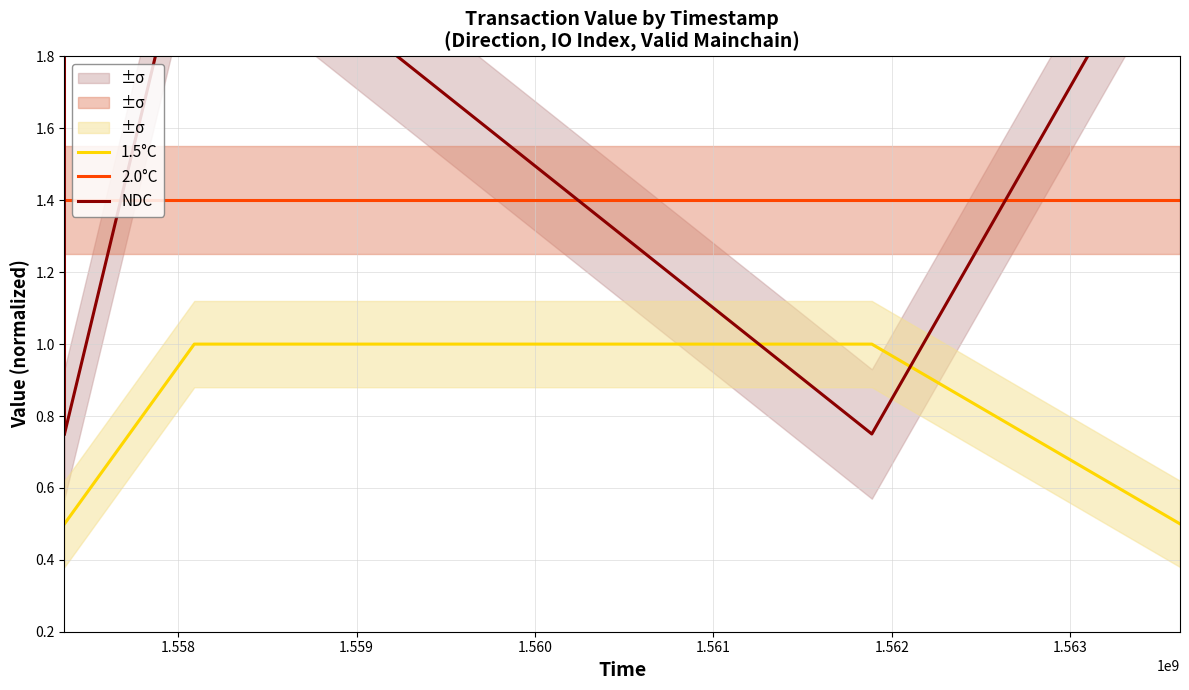

True or false: NDC has more than 1 interior local peaks.

True